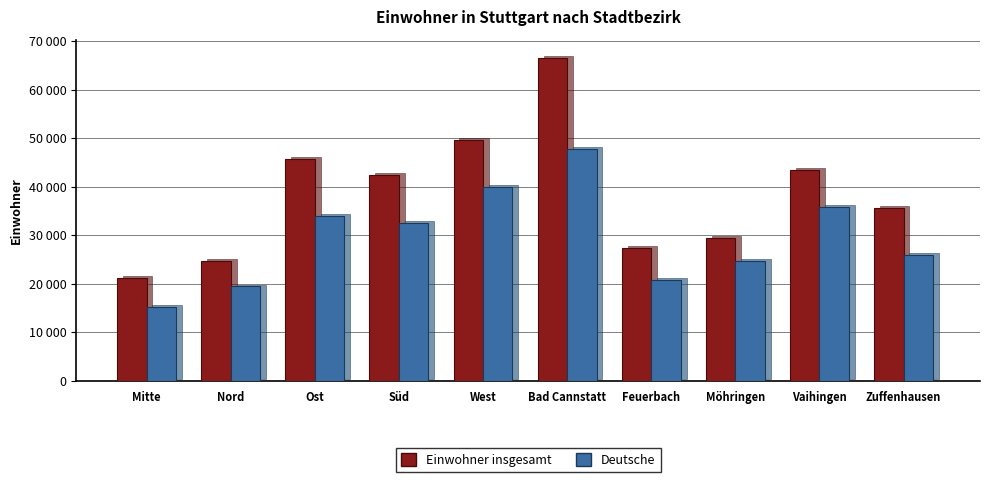

Rank the series at Vaihingen from lowest to highest value.

Deutsche, Einwohner insgesamt